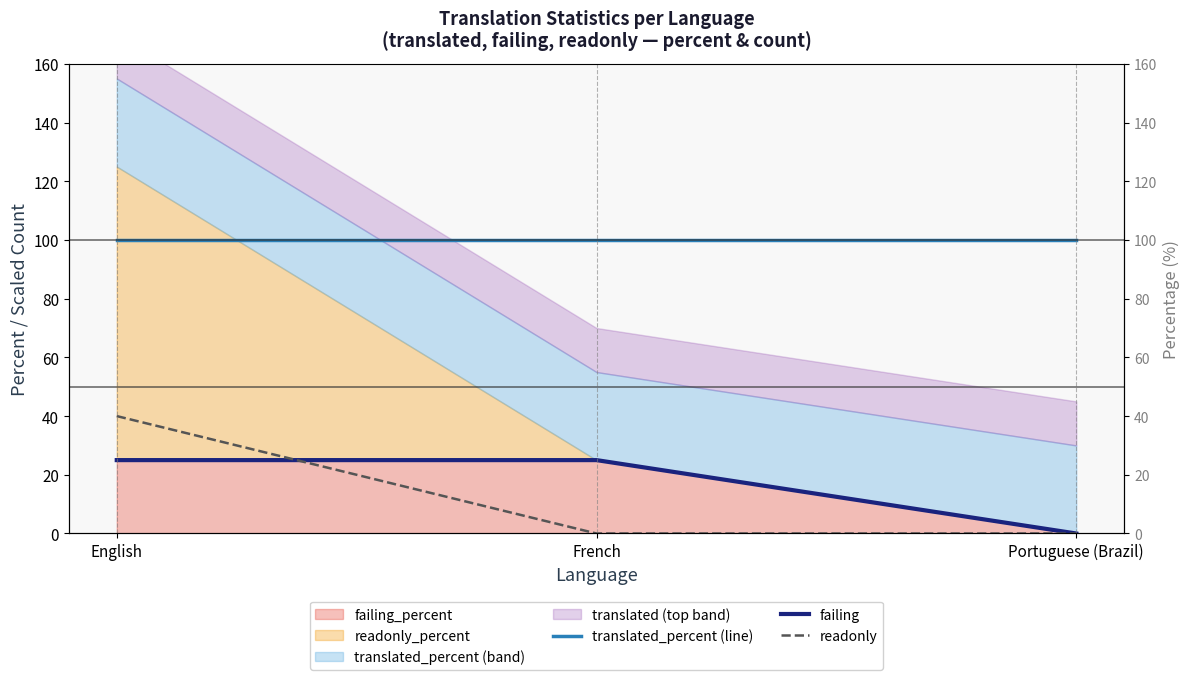

How many lines are shown in the chart?

3